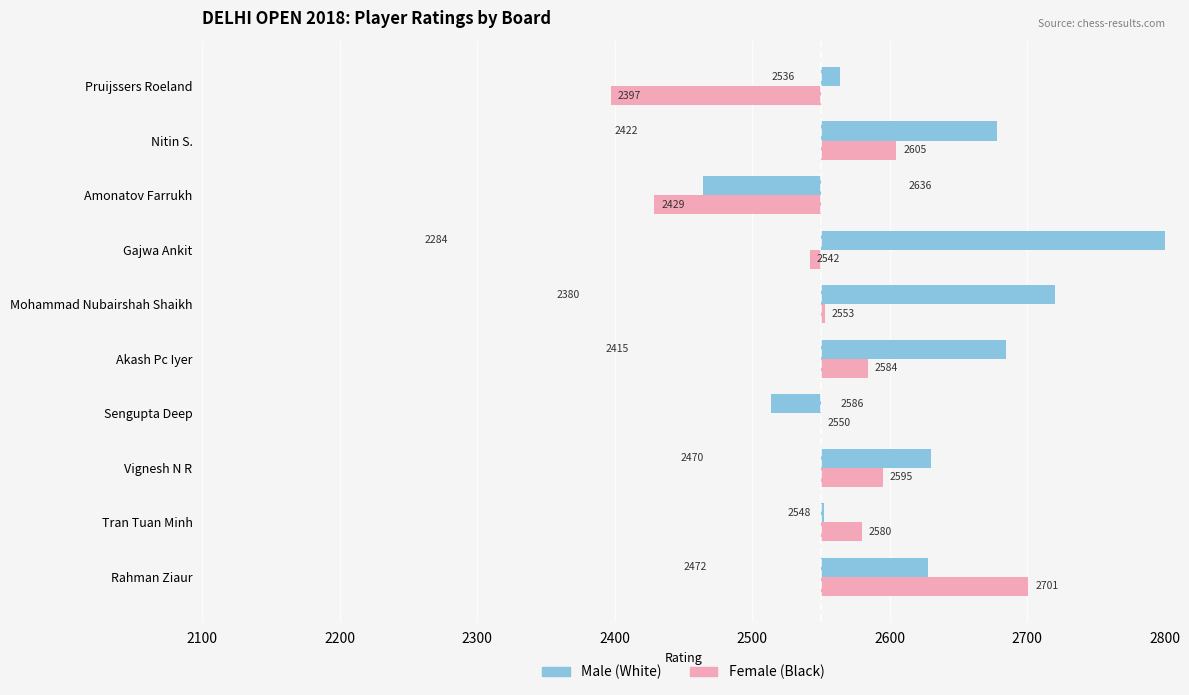

Count the number of categories in the chart.

10